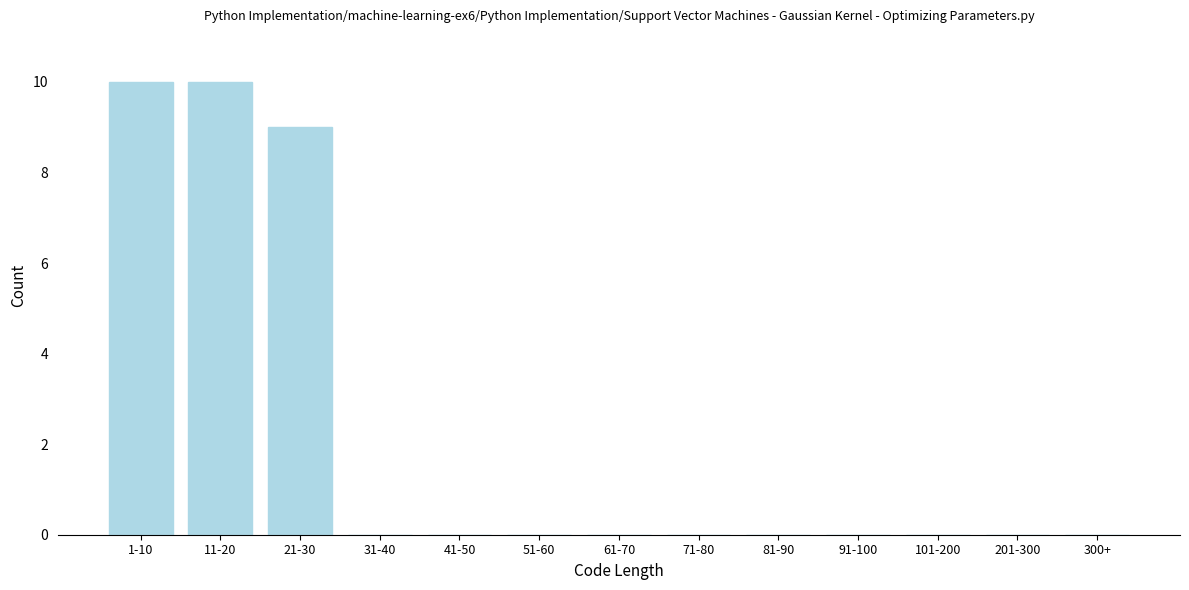

Reading left to right, extract all data points from this chart.

1-10=10	11-20=10	21-30=9	31-40=0	41-50=0	51-60=0	61-70=0	71-80=0	81-90=0	91-100=0	101-200=0	201-300=0	300+=0